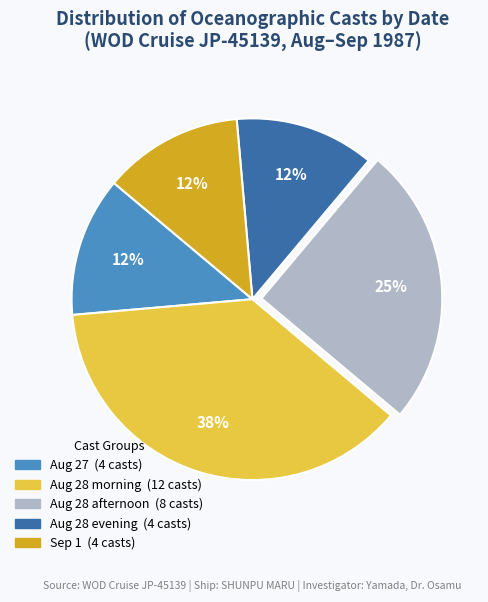

To the nearest percent, what is the difference between the largest and smallest slice percentages?

25%